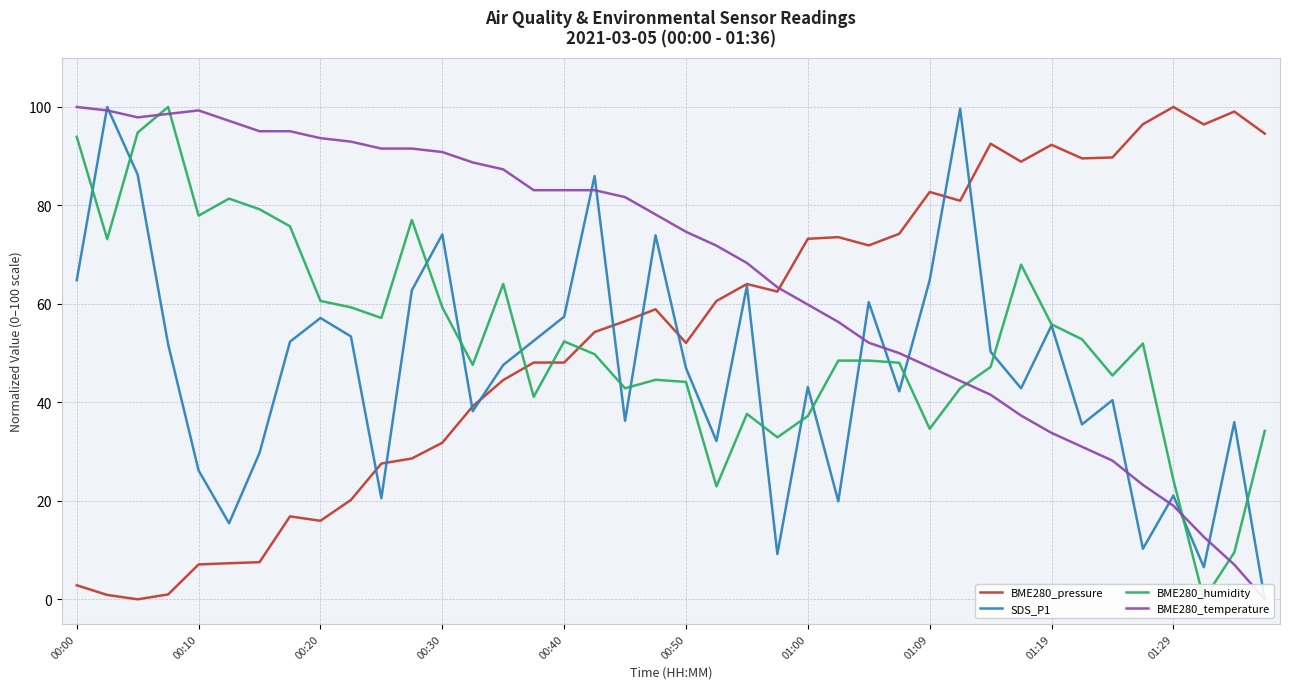

The BME280_pressure series shows 31.8 at 00:30. True or false?

True